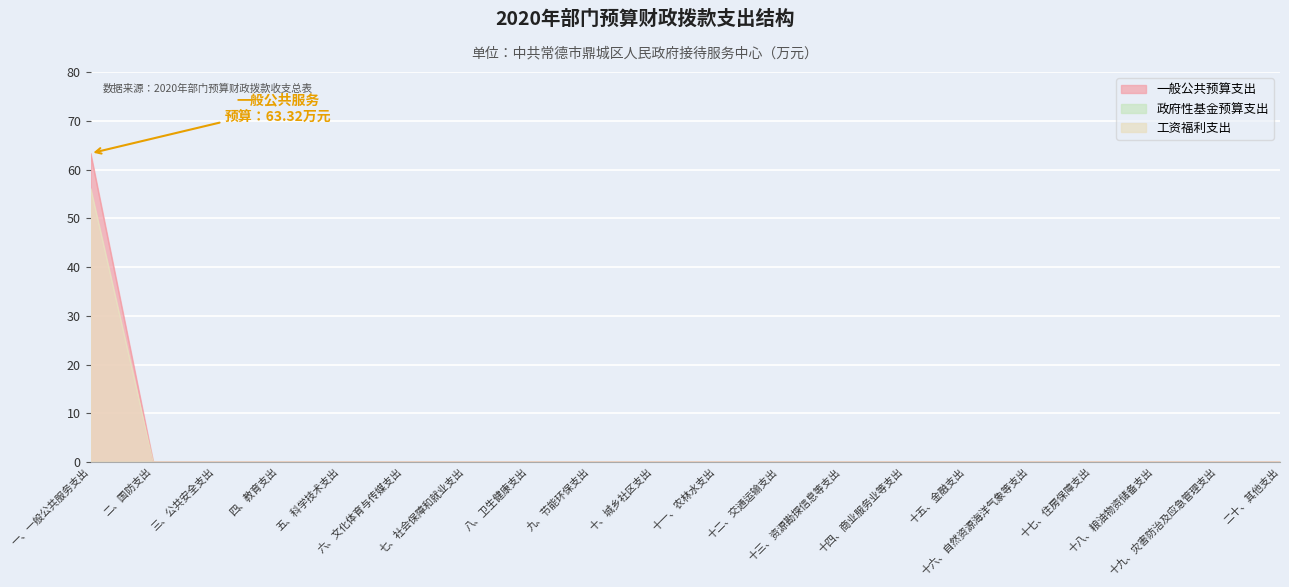

Which series has the widest spread of values?

一般公共预算支出